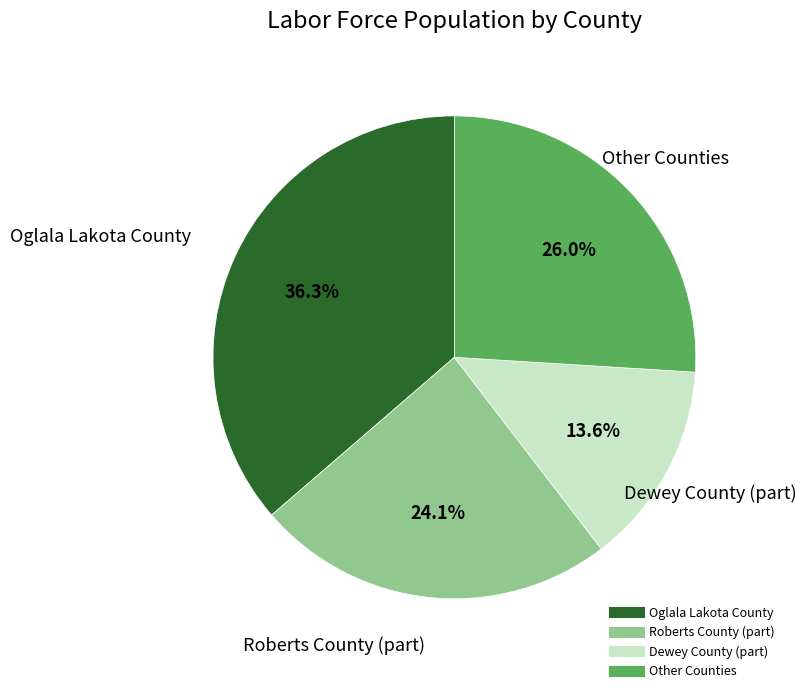

Count the number of slices in the pie.

4